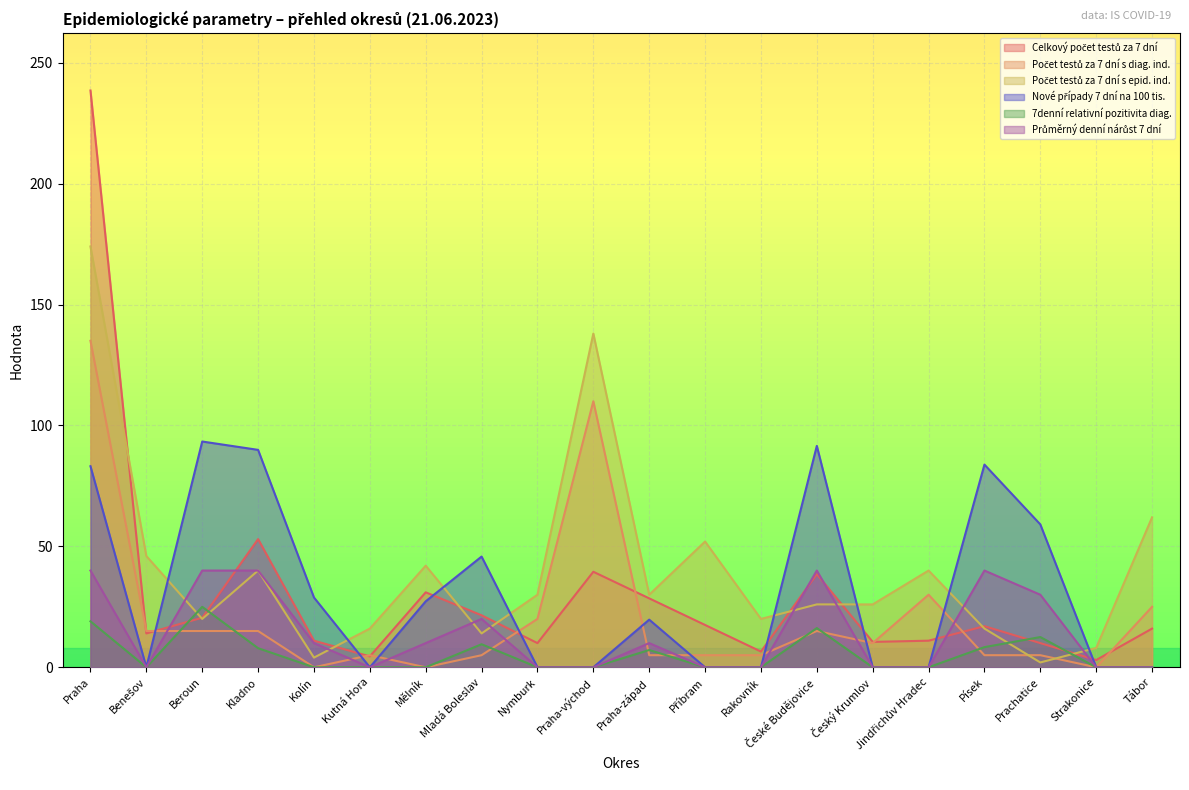

The value of Průměrný denní nárůst 7 dní at Rakovník is 0.0. True or false?

True